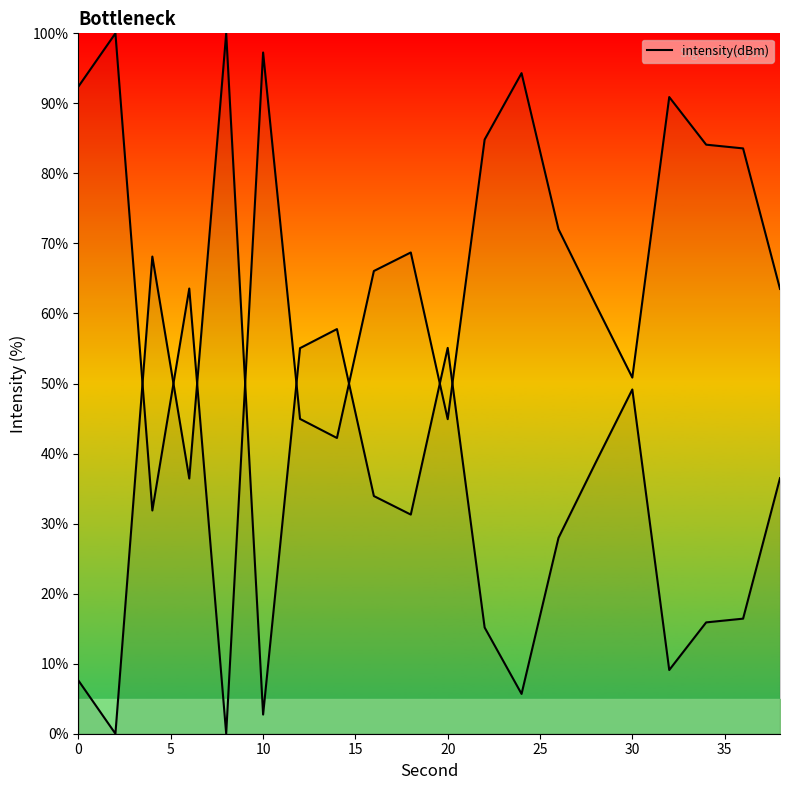

How many positive values are there?

19